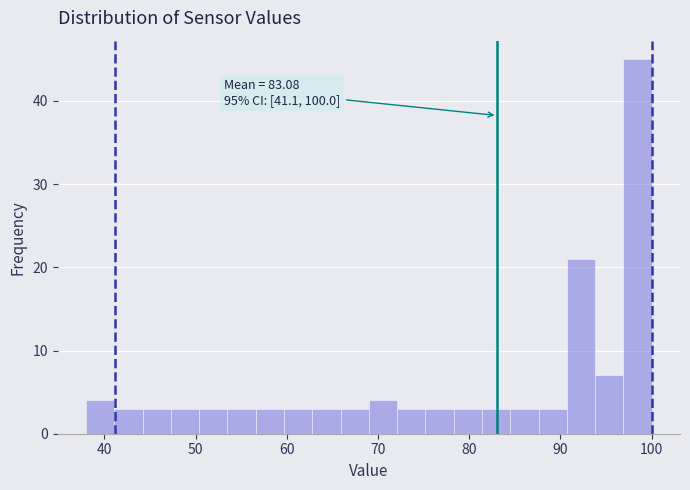

Read against the x-axis, roughly where is the centre of the tallest bar?

98